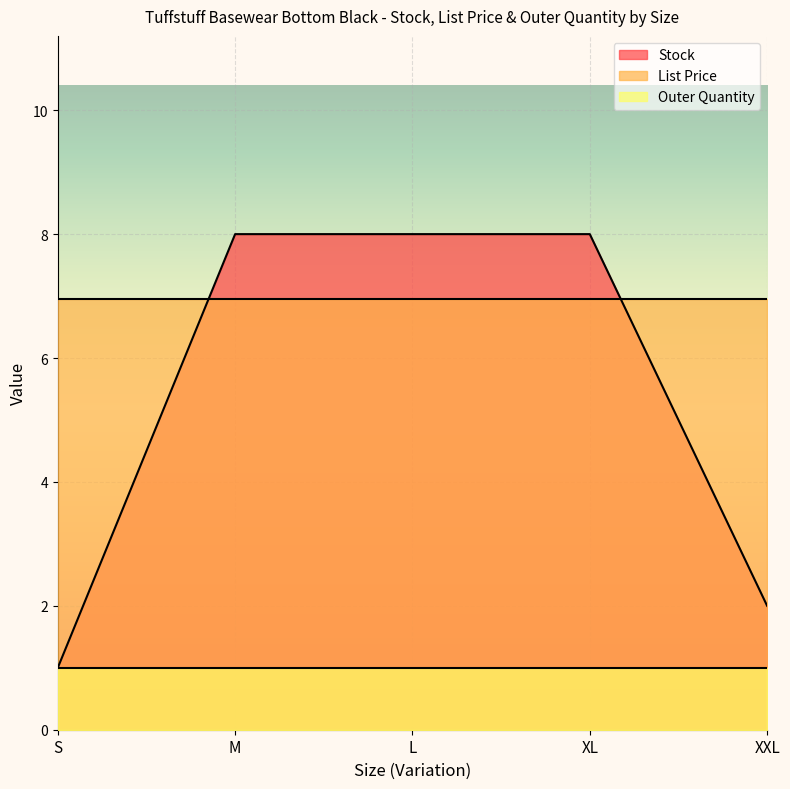

Rank the categories by Stock value from lowest to highest.

S, XXL, M, L, XL